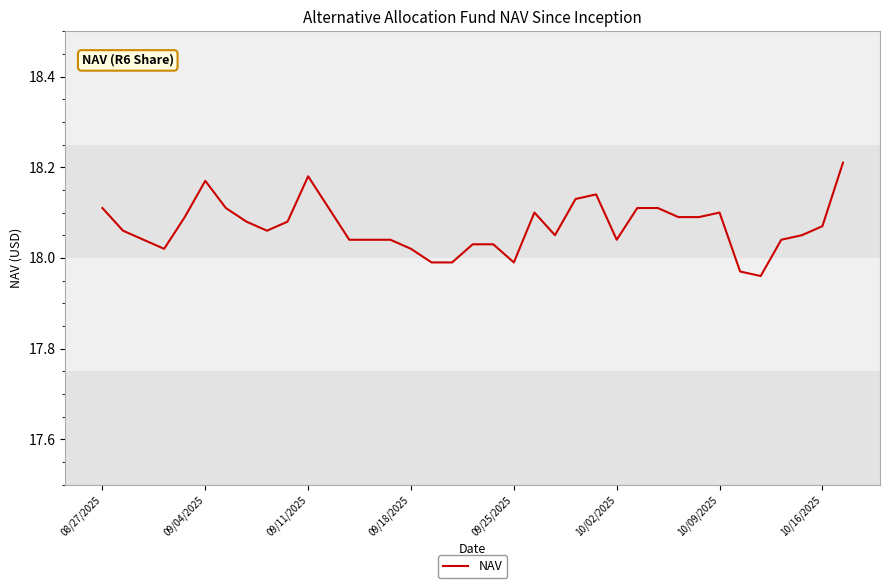

Between 10/09/2025 and 09/18/2025, which is larger?

10/09/2025